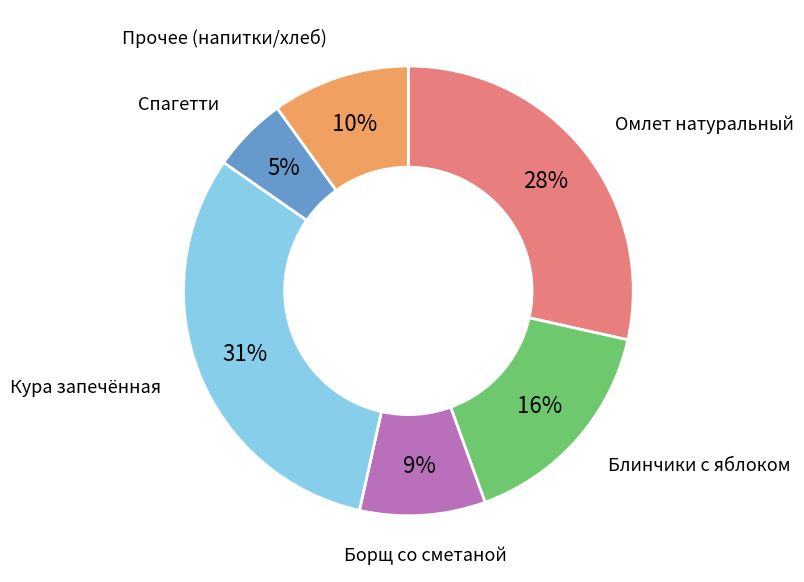

Does any single category account for the majority?

No